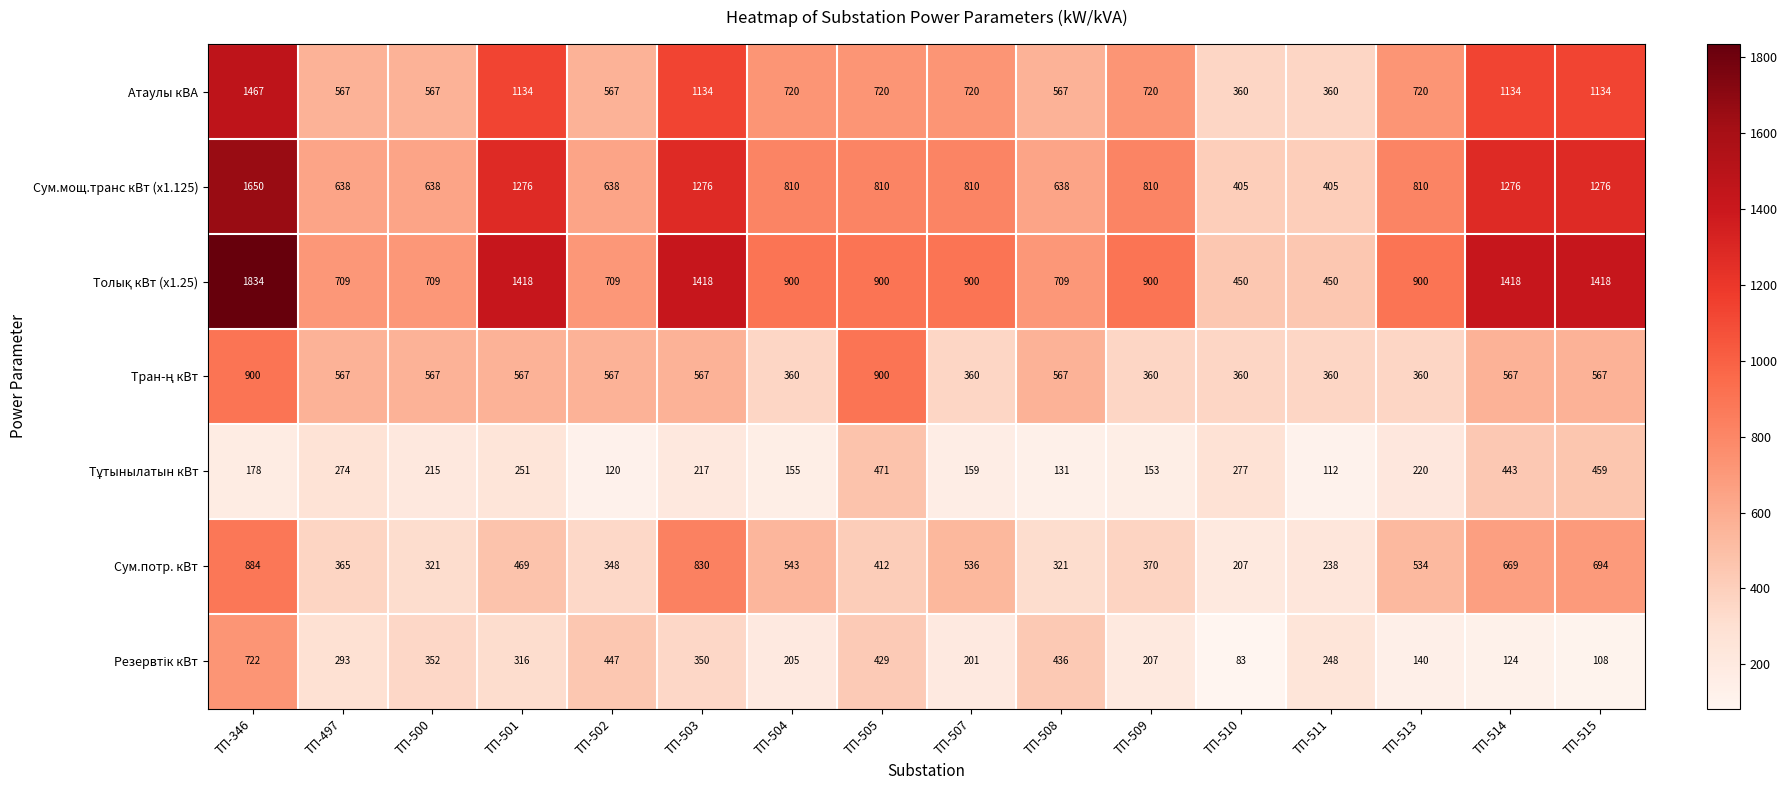

What is the difference between the highest and lowest values at ТП-346?

1656